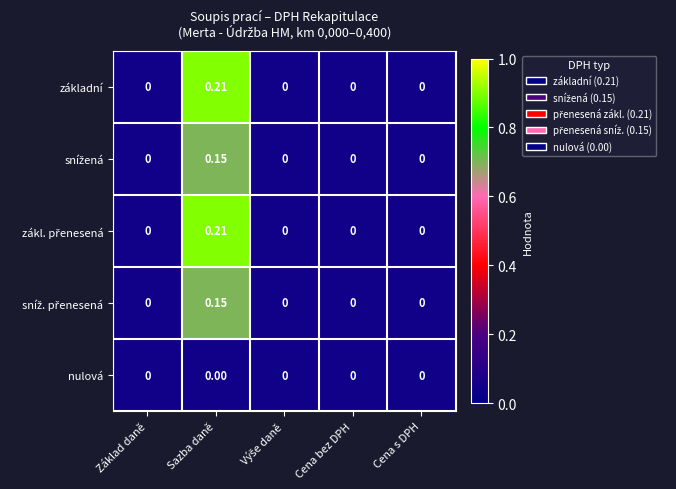

At which category is the sum across all series the highest?

Sazba daně